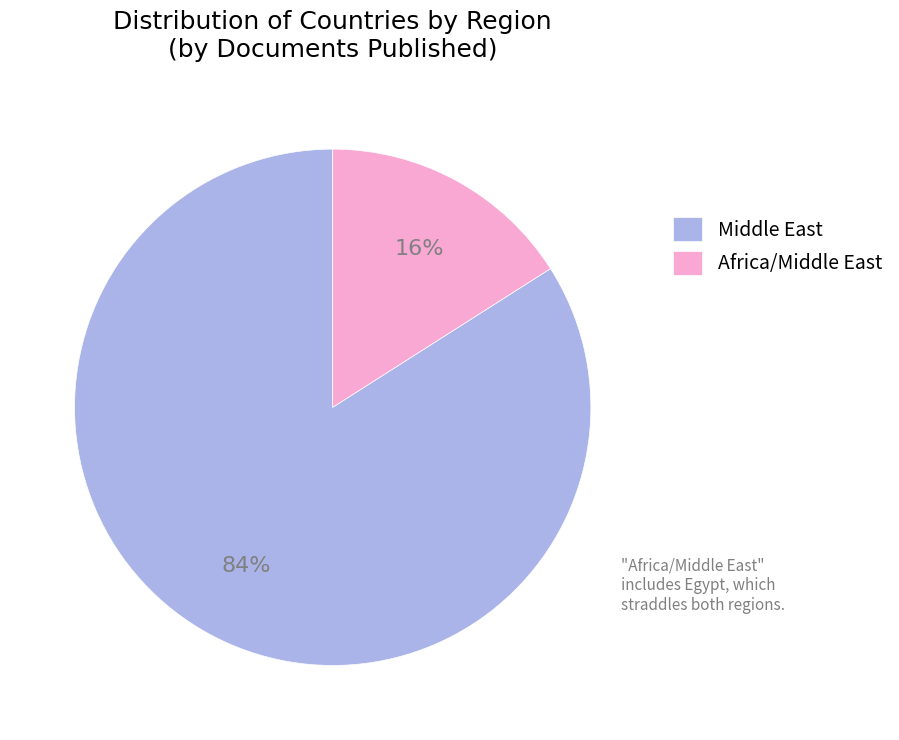

Is it true that Middle East is 94% of the pie?

False